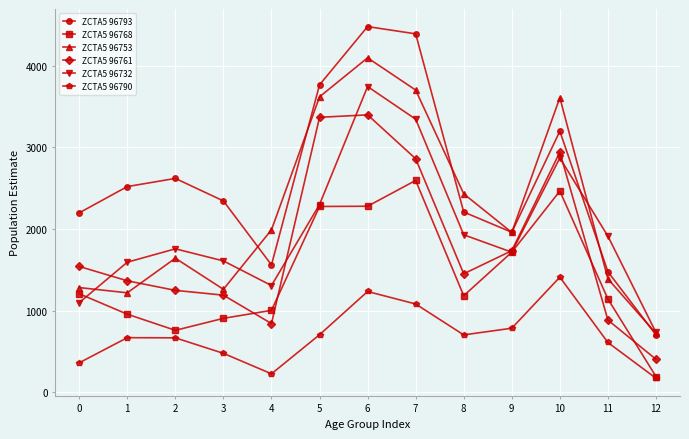

True or false: ZCTA5 96753 and ZCTA5 96761 intersect in this chart.

True